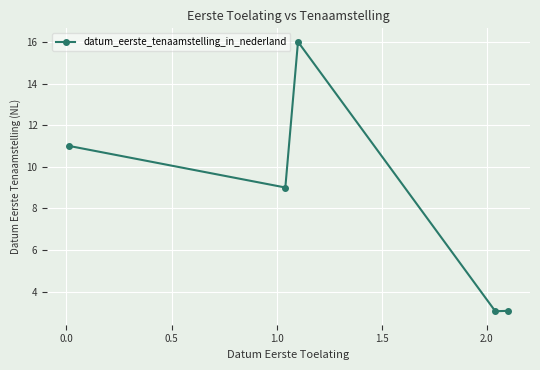

What is the difference between the maximum and minimum values?

13.0